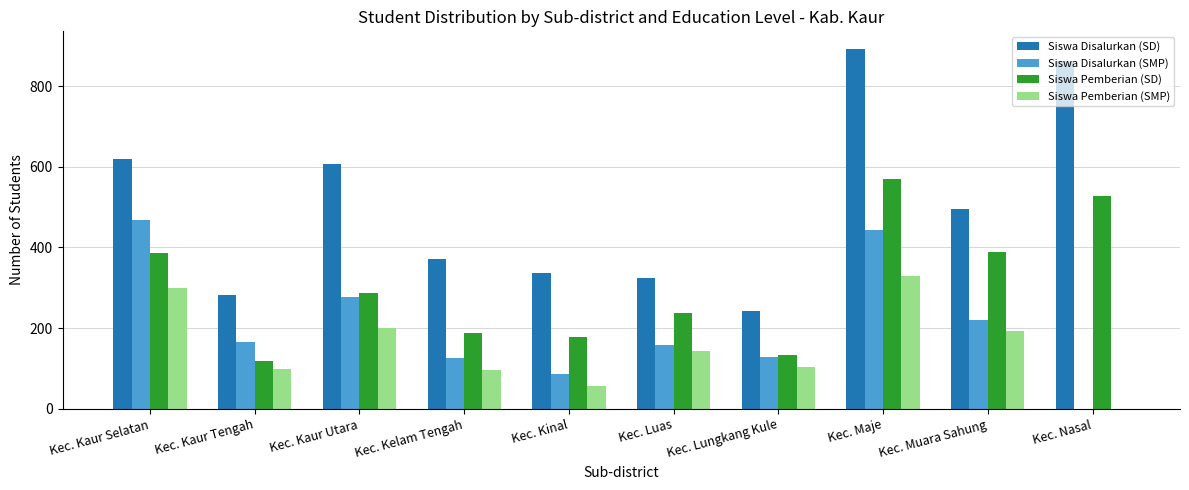

At which category is the sum across all series the highest?

Kec. Maje